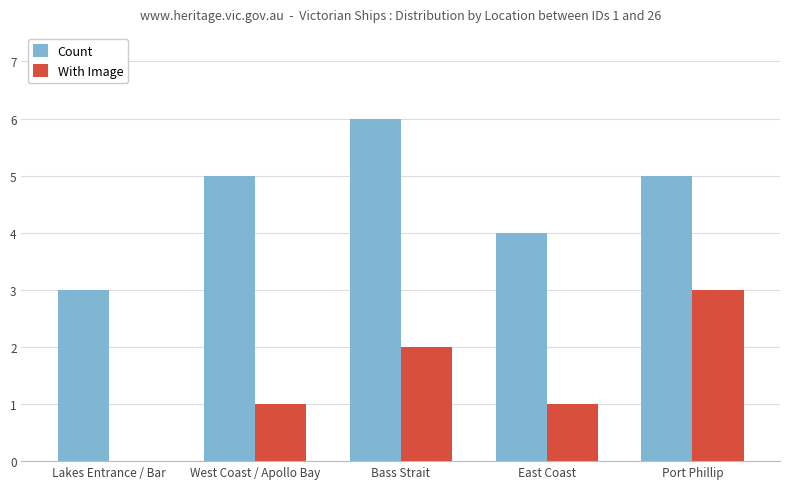

What value does the Count series have at Bass Strait?

6